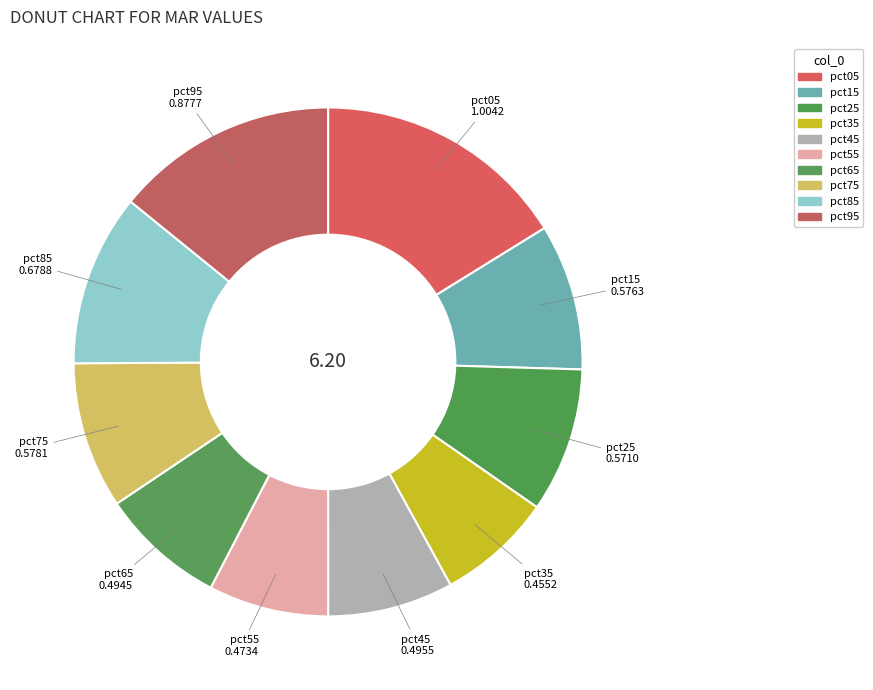

What is the smallest slice in the pie chart?

pct35